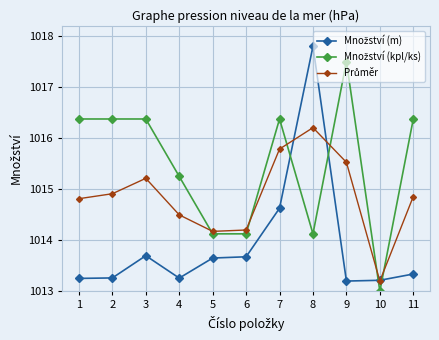

How many categories are shown in the chart?

11